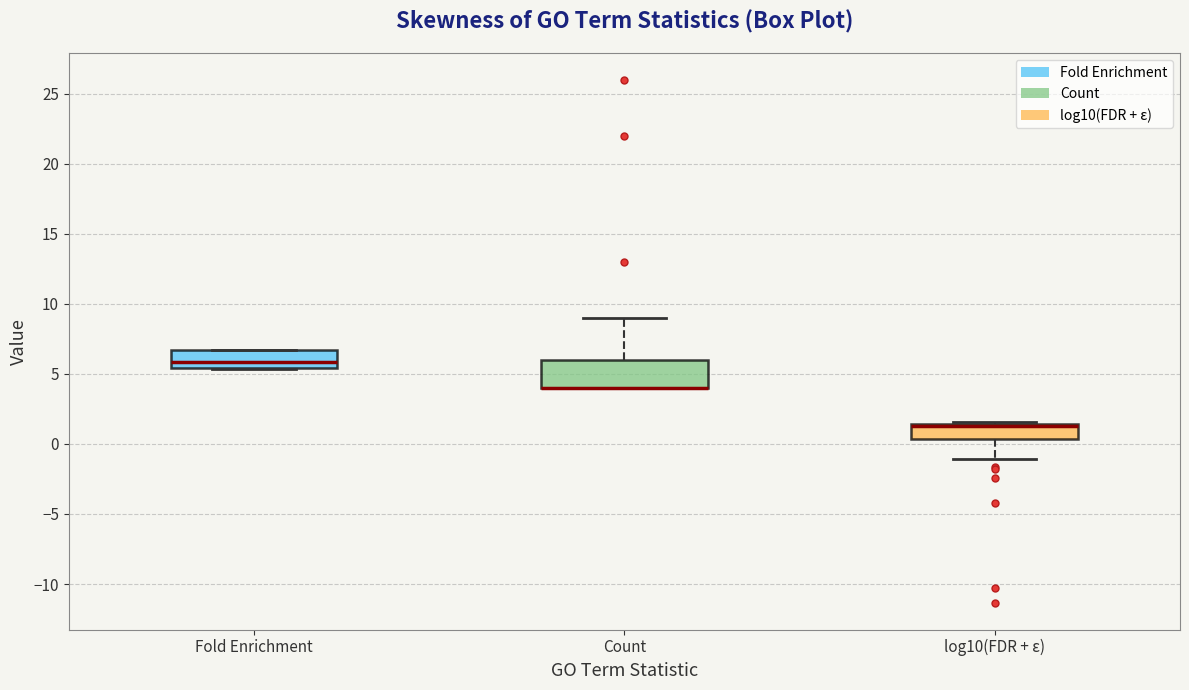

Where is the lower edge of the box for Count on the y-axis? The values are not printed on the chart, so give them approximately, as read against the axis.

4.0